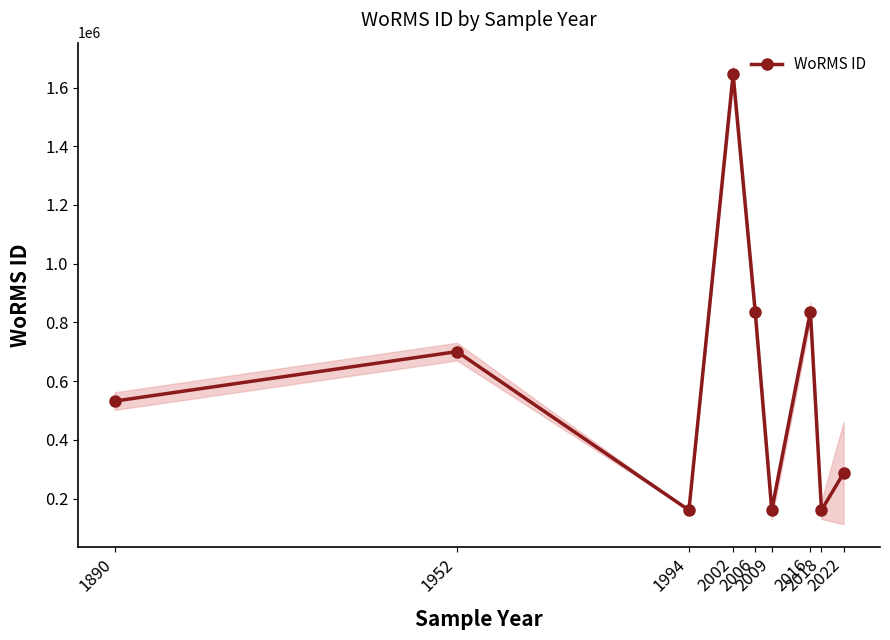

What is the value of the 8th point from the left?

160576